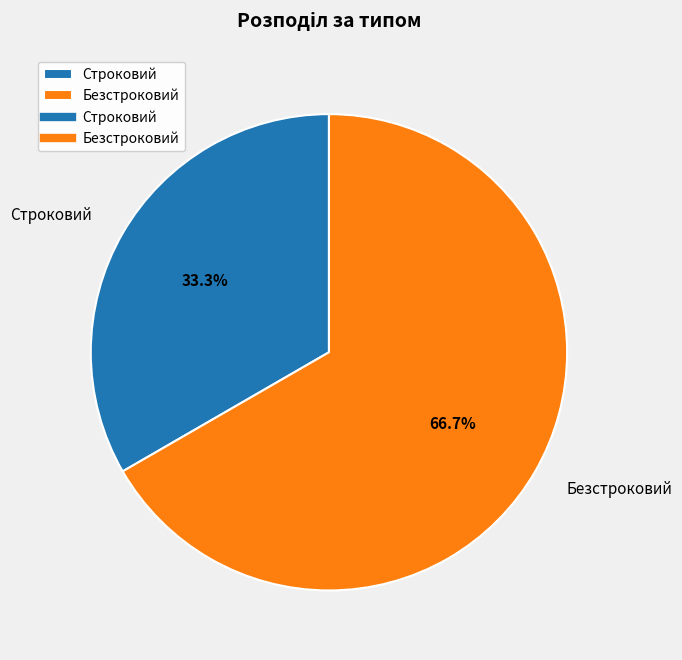

What portion of the pie excludes Безстроковий?

33.3%